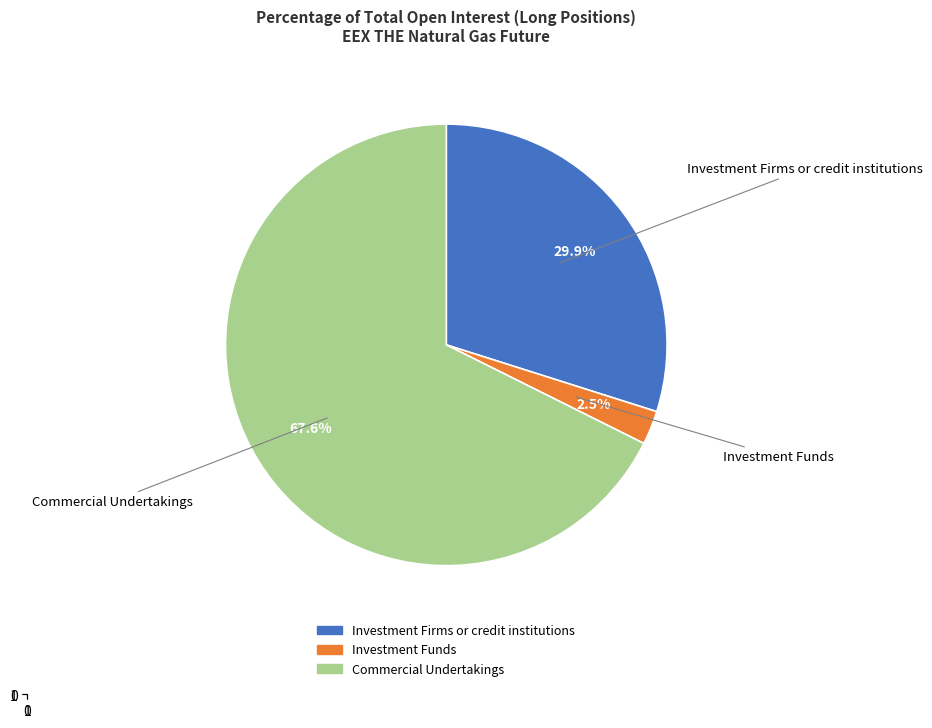

What is the ratio of the value at Investment Firms or credit institutions to the value at Commercial Undertakings?

0.4